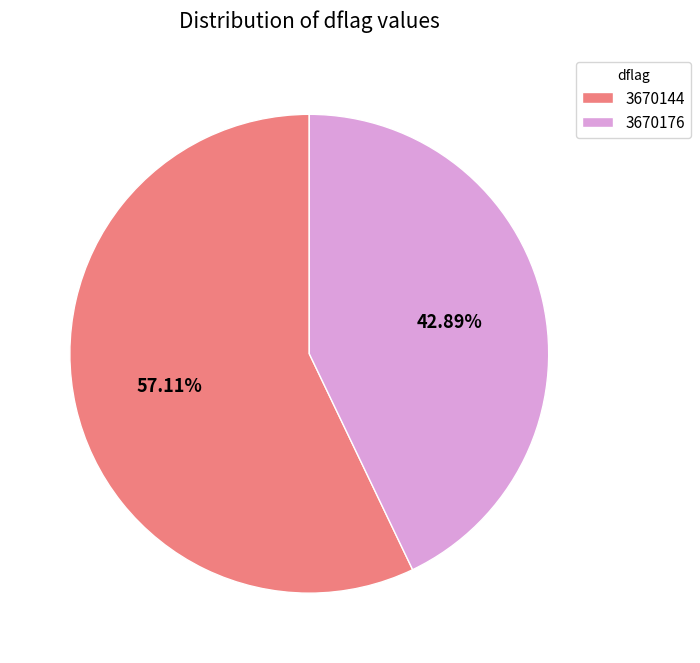

Combined, what portion of the pie is 3670144 and 3670176?

100.0%